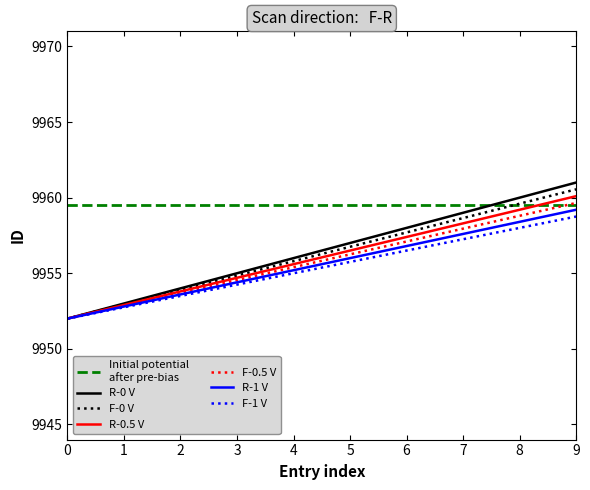

At which category is the sum across all series the highest?

9